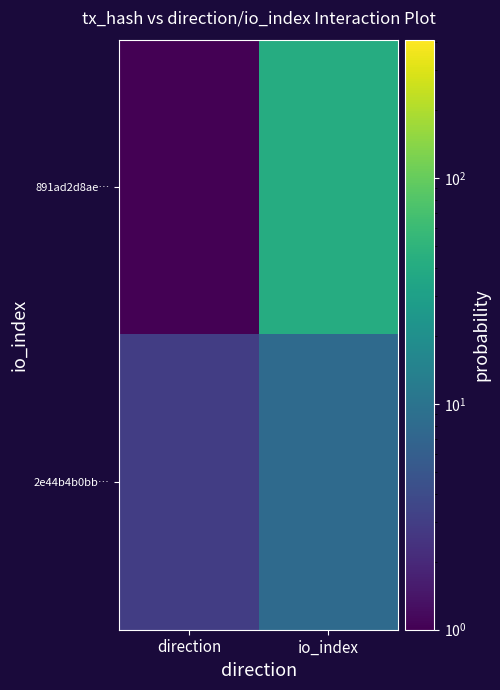

Rank the series by their maximum value, from highest to lowest.

891ad2d8ae…, 2e44b4b0bb…